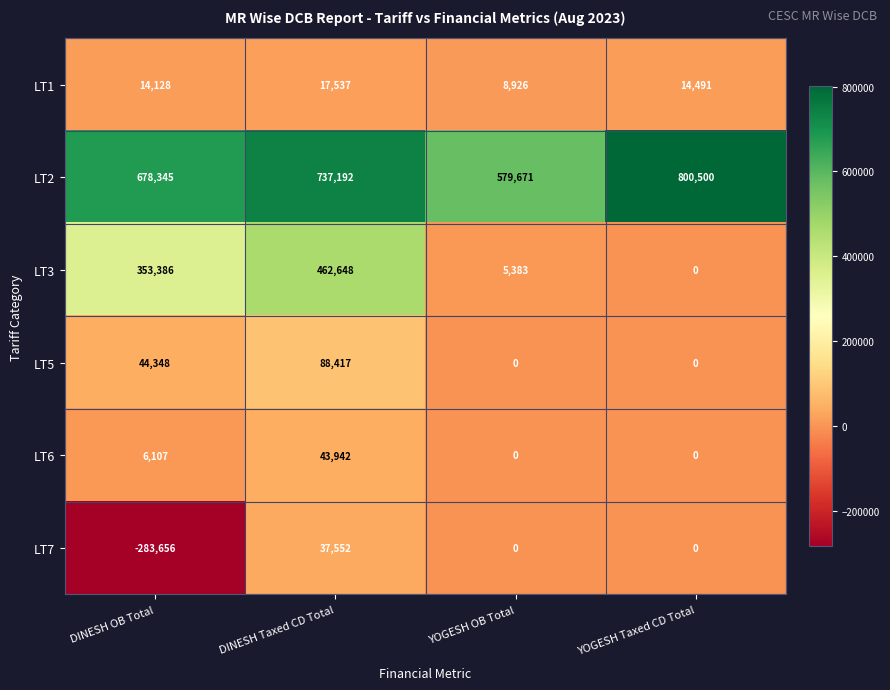

What is the sum of the LT3 values at DINESH Taxed CD Total and YOGESH OB Total?

468031